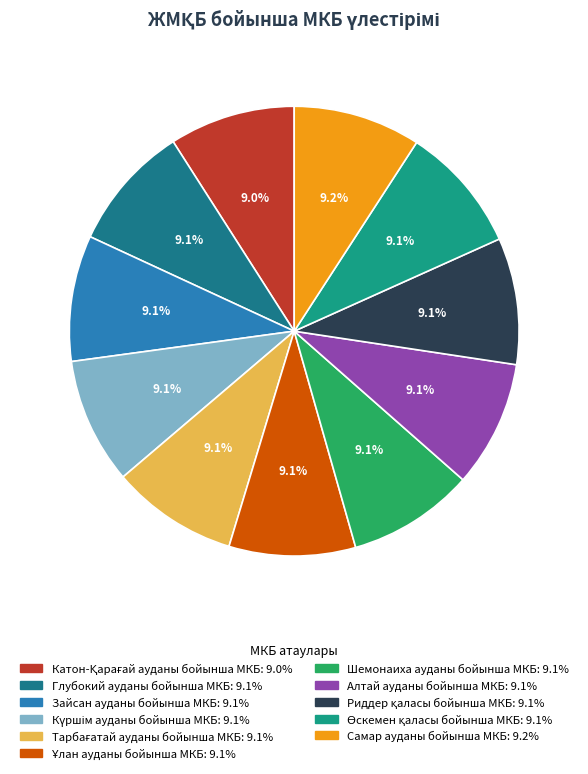

Is the sum of Глубокий ауданы бойынша МКБ and Күршім ауданы бойынша МКБ greater than half?

No